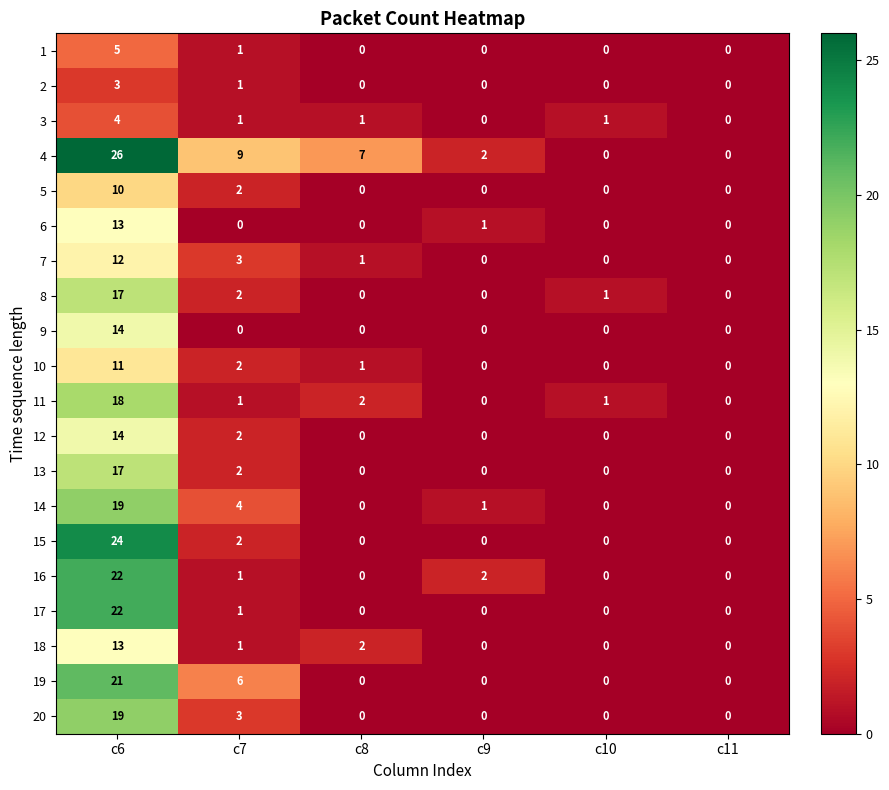

Which series has the widest spread of values?

4